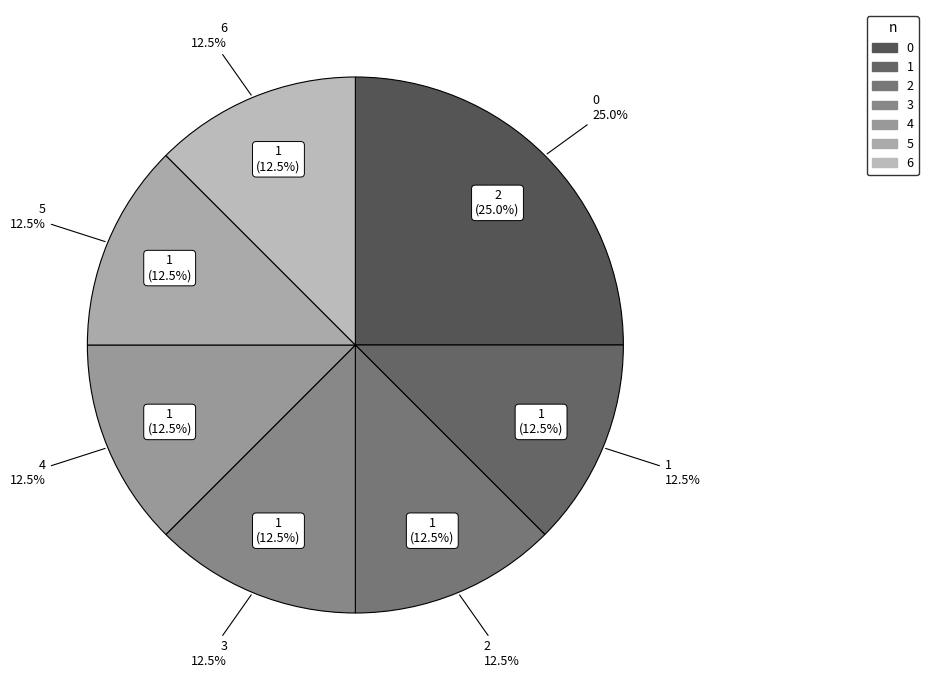

Approximately how many times larger is the value at 0 compared to 2?

2.0